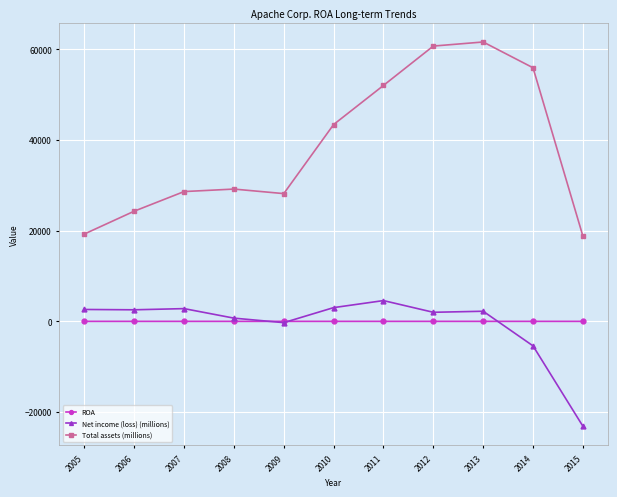

The Net income (loss) (millions) series shows 2001.0 at 2012. True or false?

True